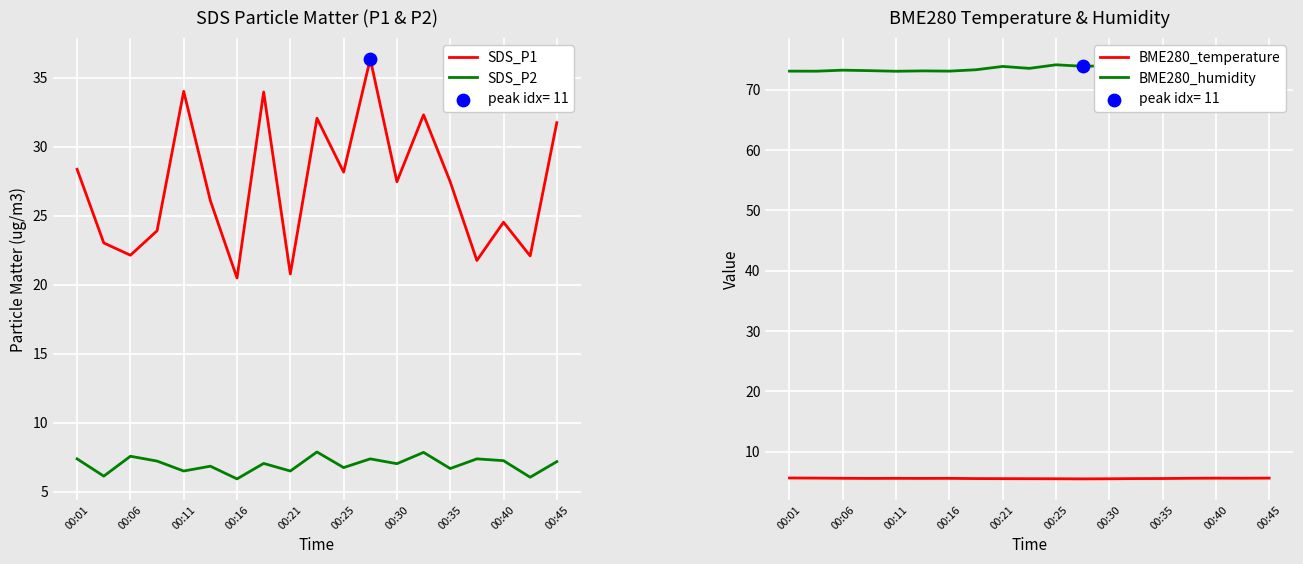

Which series reaches the maximum Y coordinate?

BME280_humidity